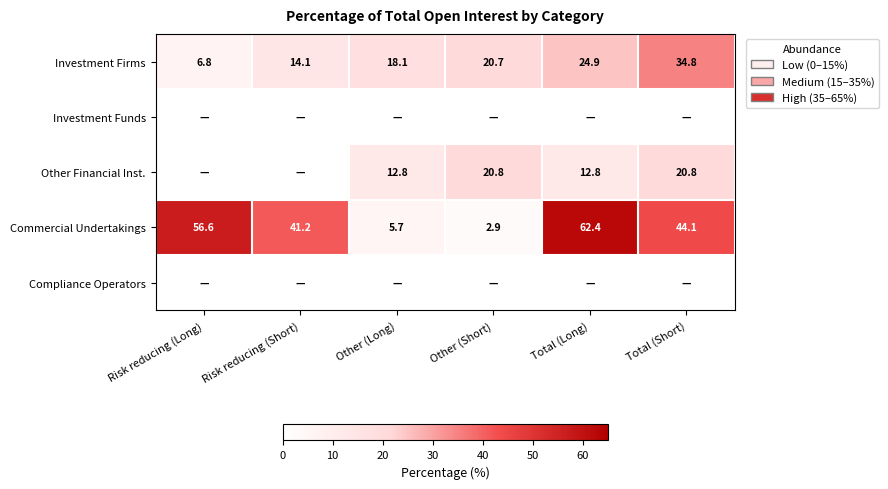

What is the sum of the Investment Firms values at Risk reducing (Short) and Risk reducing (Long)?

20.9